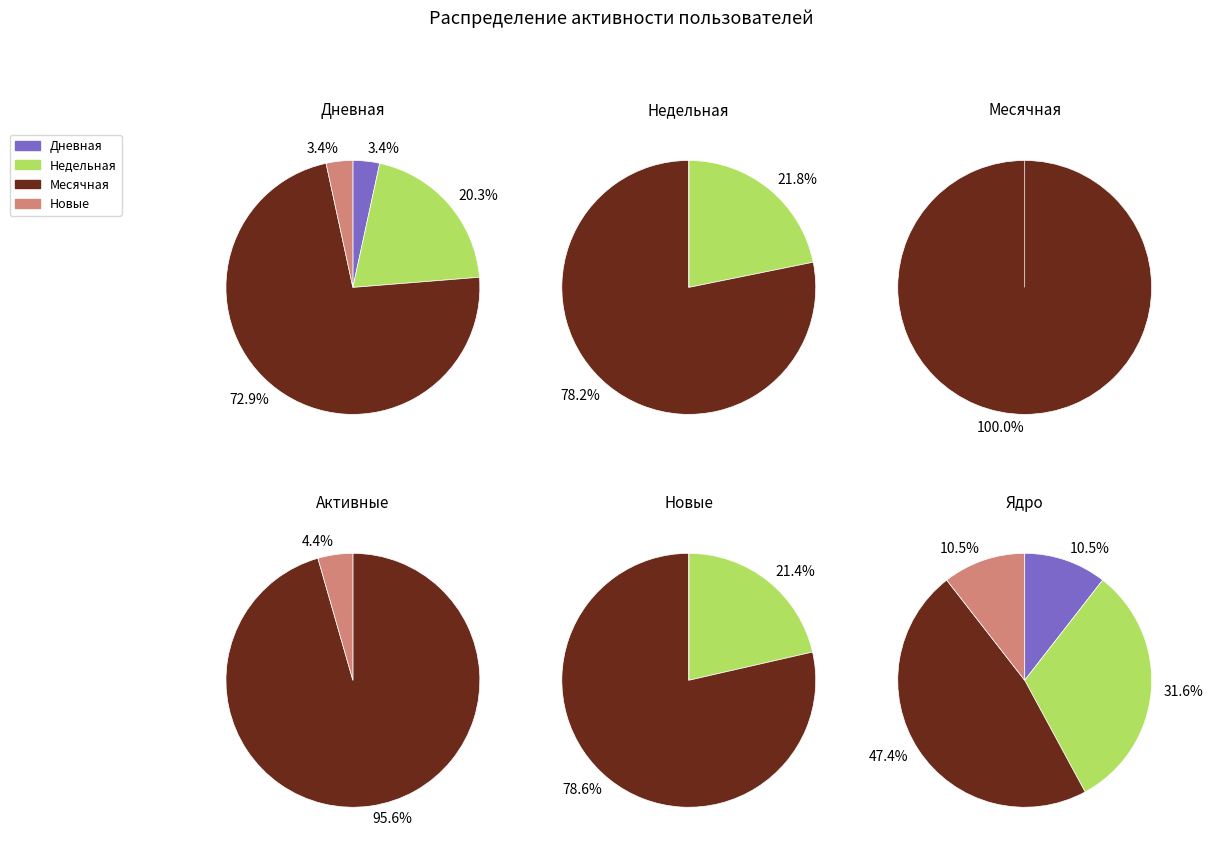

Do 6 and 9 together represent more than half of the pie?

No